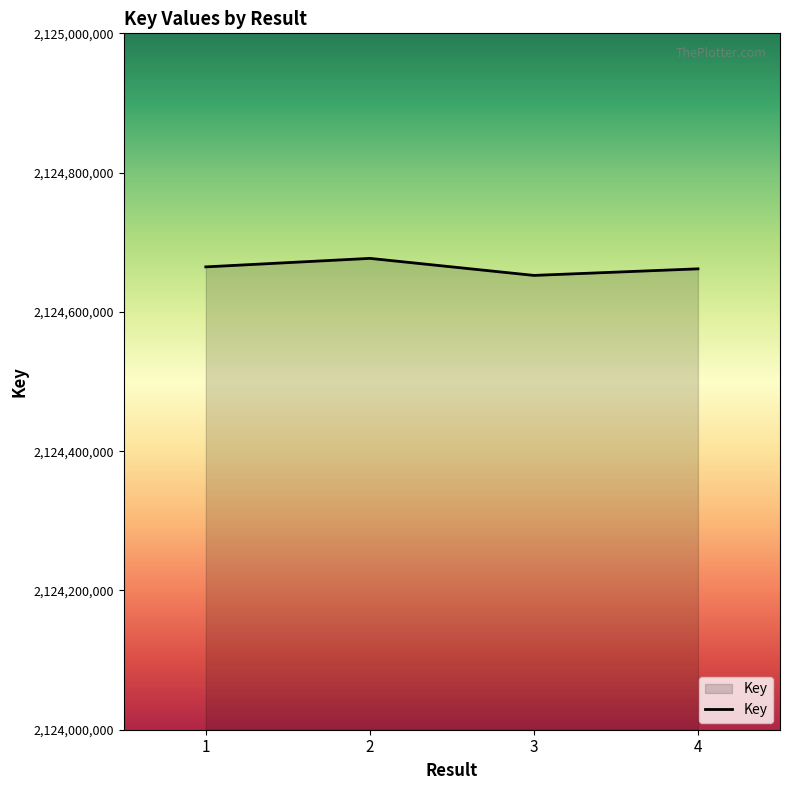

What is the smallest value displayed?

2124652383